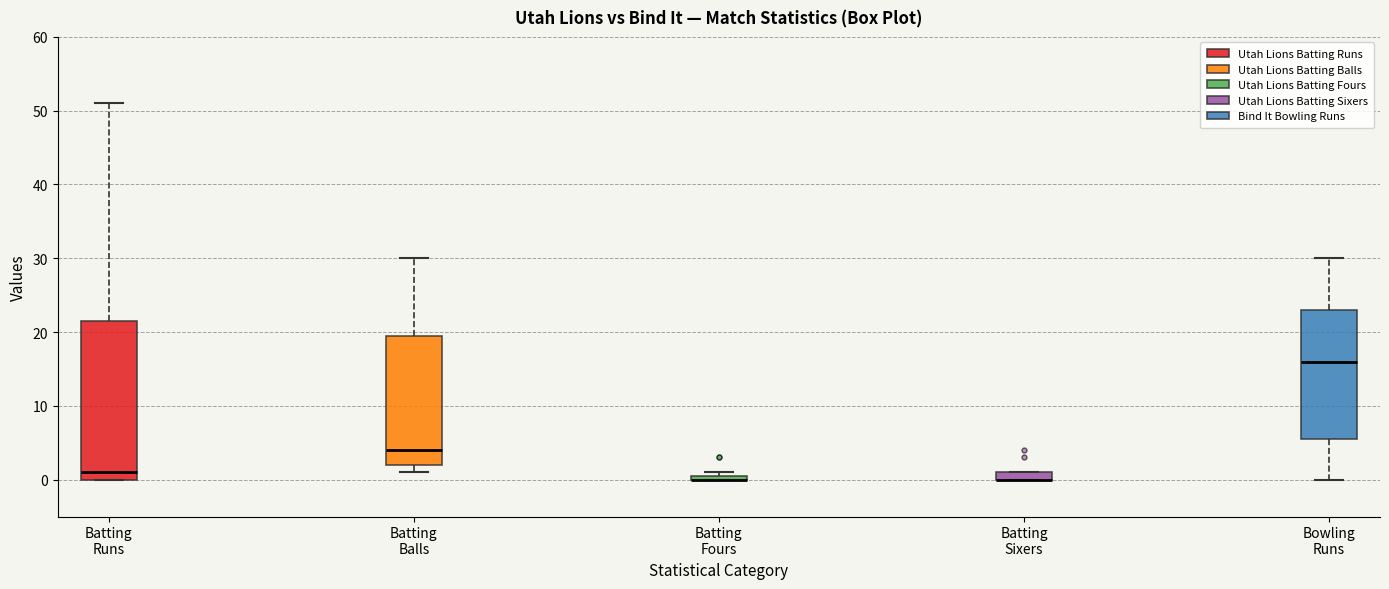

Where is the upper edge of the box for Batting Runs on the y-axis? The values are not printed on the chart, so give them approximately, as read against the axis.

22